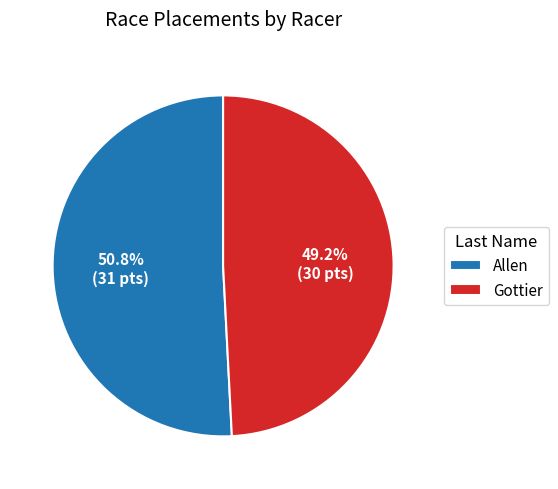

To the nearest percent, what percentage of the pie is Allen?

51%